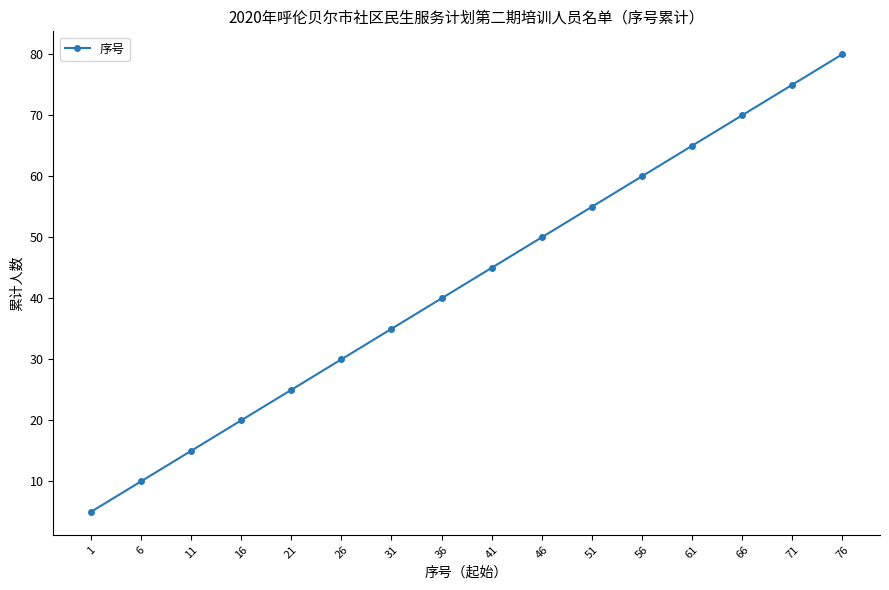

What is the maximum value shown in the chart?

80